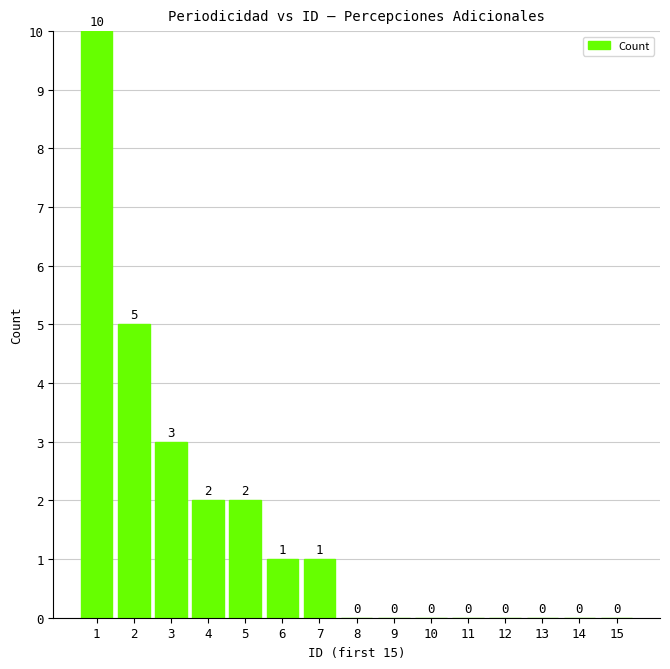

What is the greatest value displayed?

10